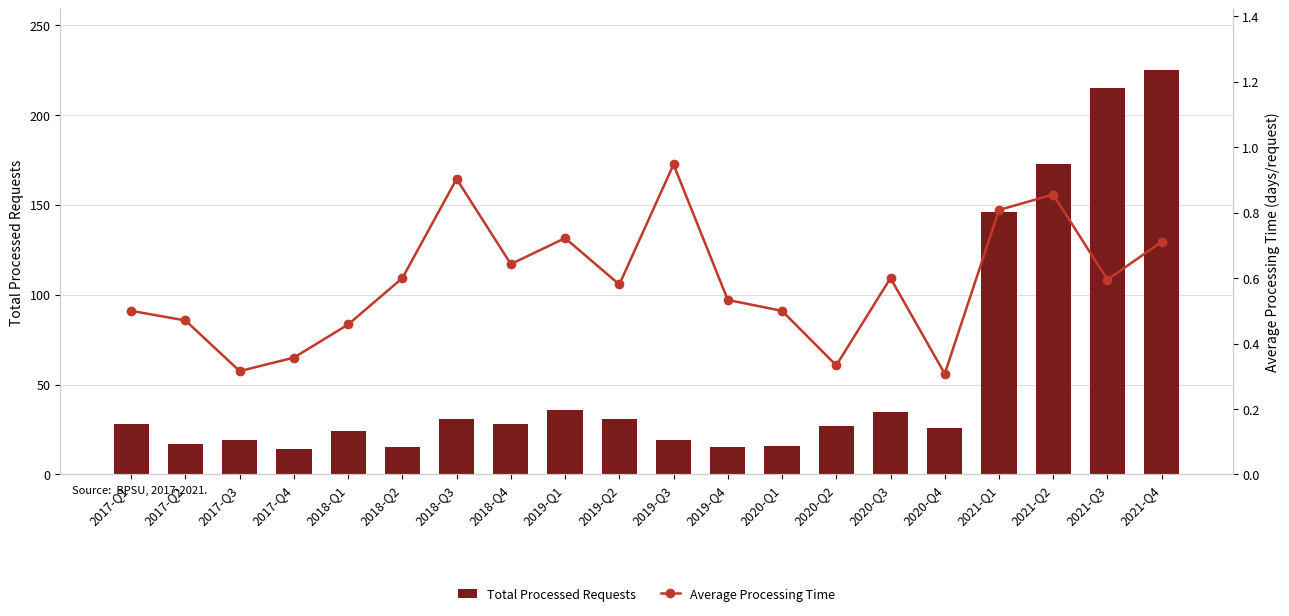

True or false: Total Processed Requests has a value of 215.0 at 2021-Q3.

True